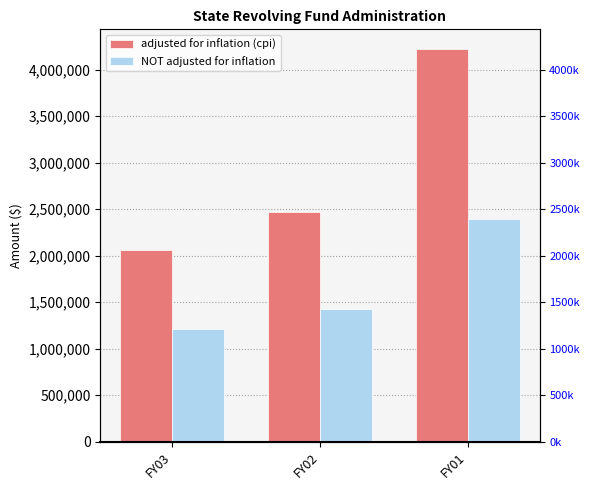

True or false: NOT adjusted for inflation has a value of 908800 at FY02.

False